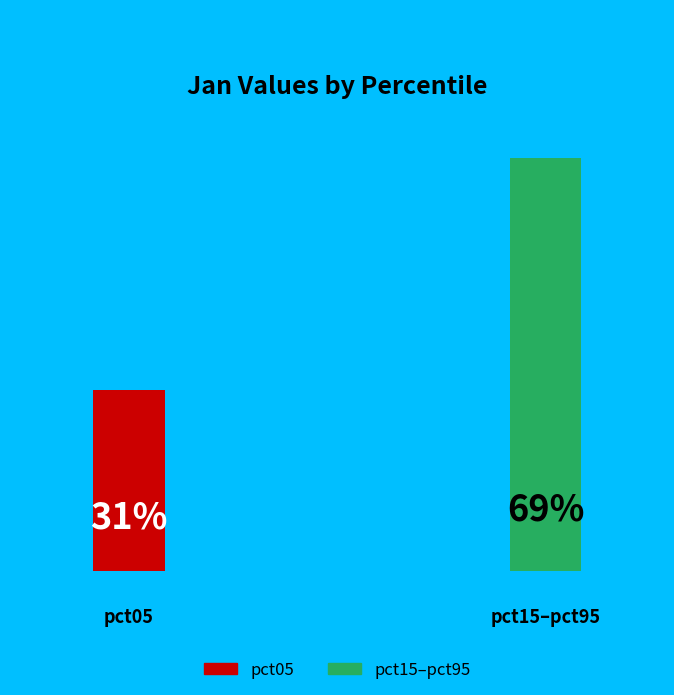

Between pct15 and pct95, which is larger?

pct15